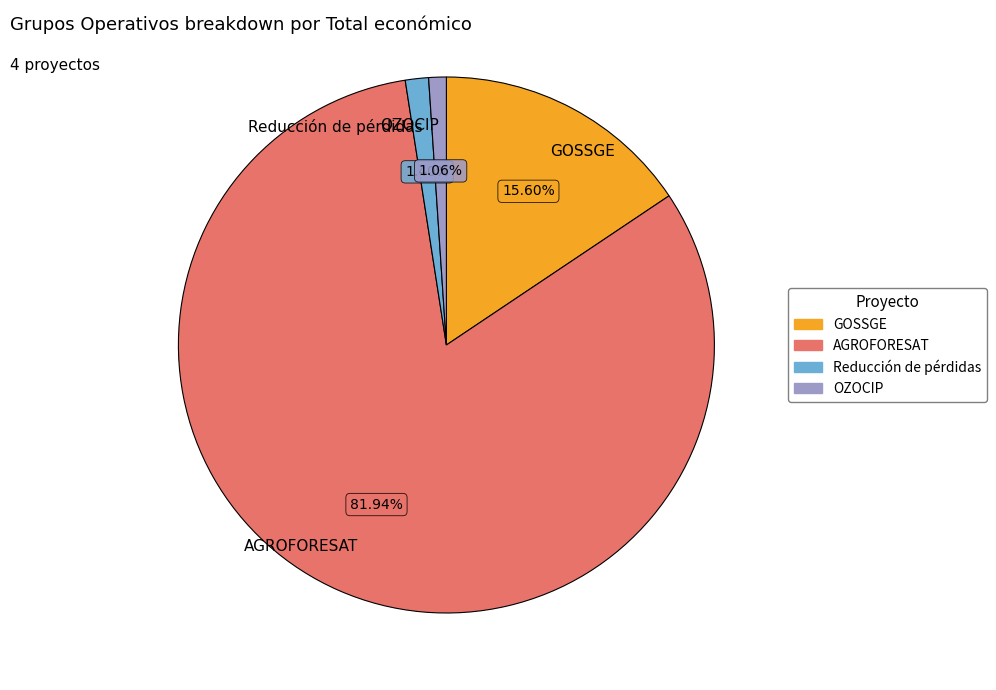

To the nearest percent, what is the combined percentage of OZOCIP and GOSSGE?

17%